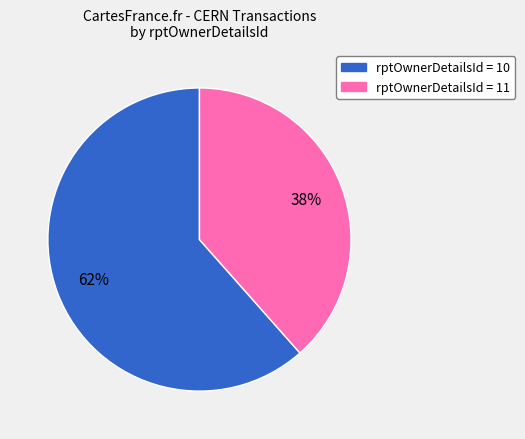

Is there a majority slice in this chart?

Yes